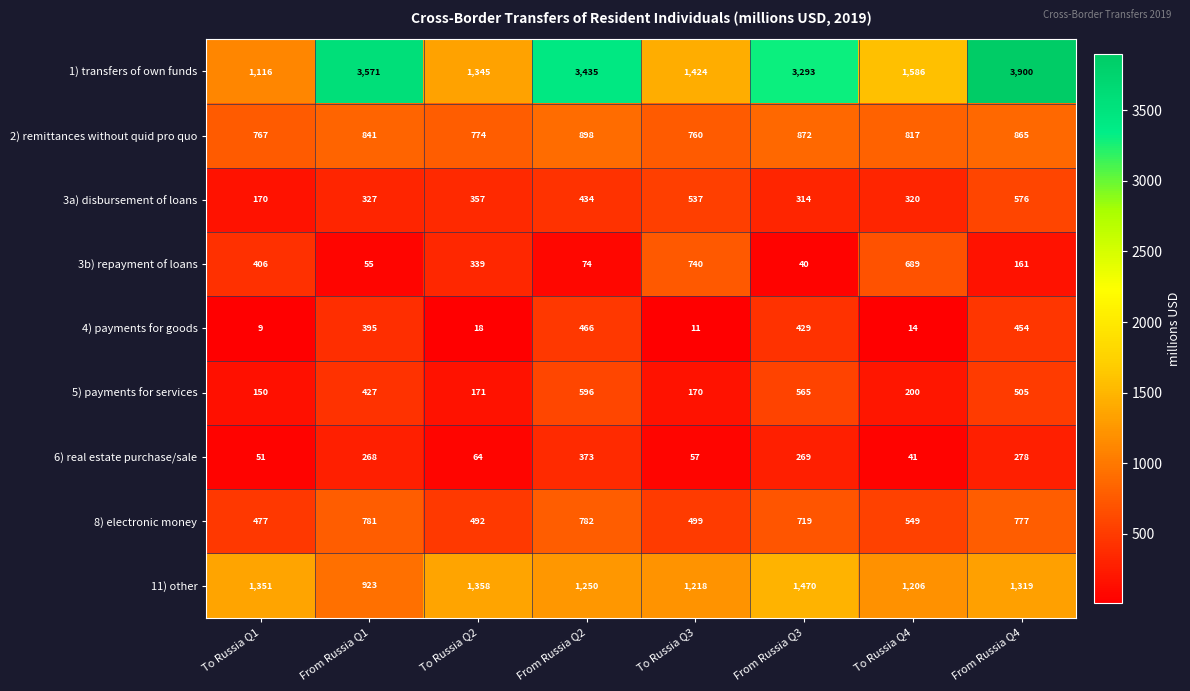

What is the minimum value shown in the chart?

9